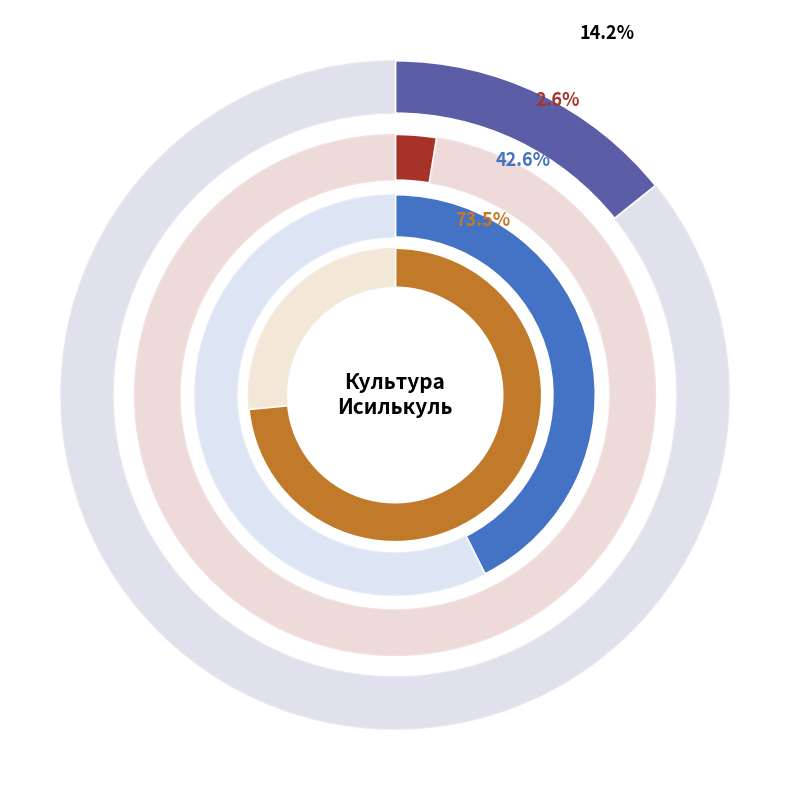

How much of the chart is everything except Сохранение и развитие традиционной народной культуры?

67.9%